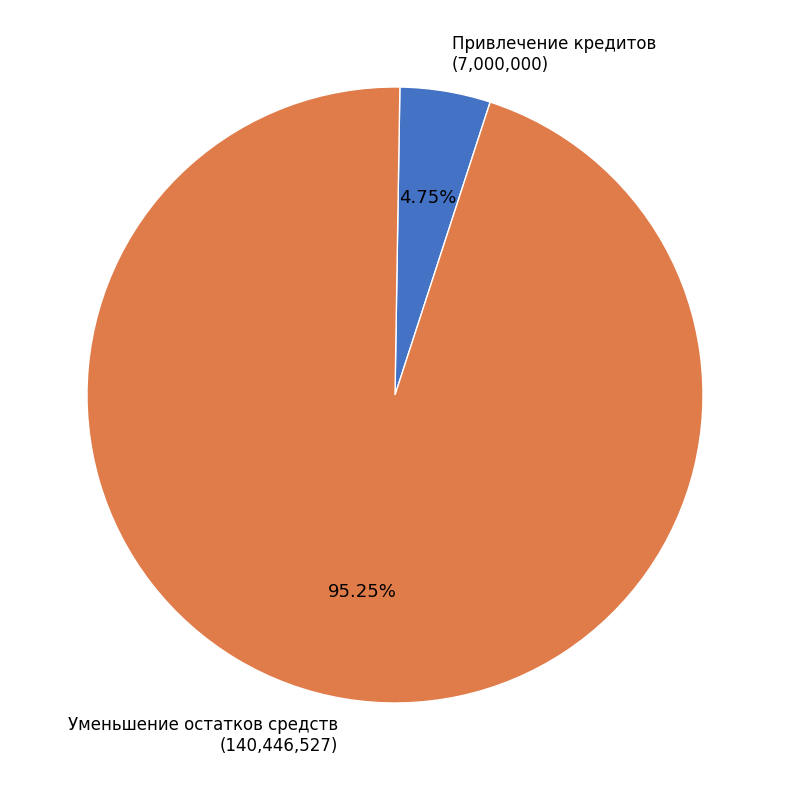

Does any single category account for the majority?

Yes